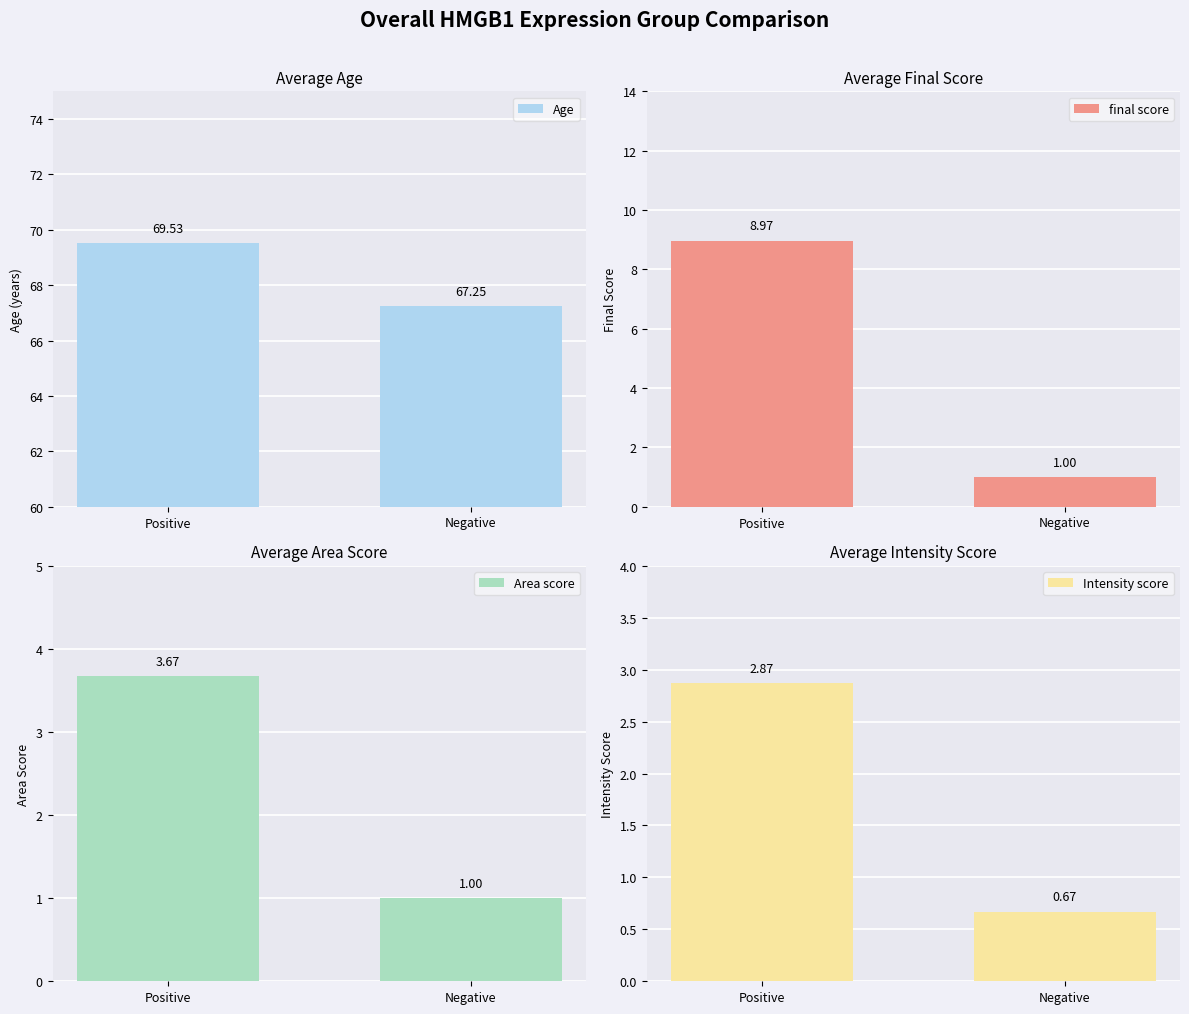

Rank the categories by final score value from highest to lowest.

Positive, Negative